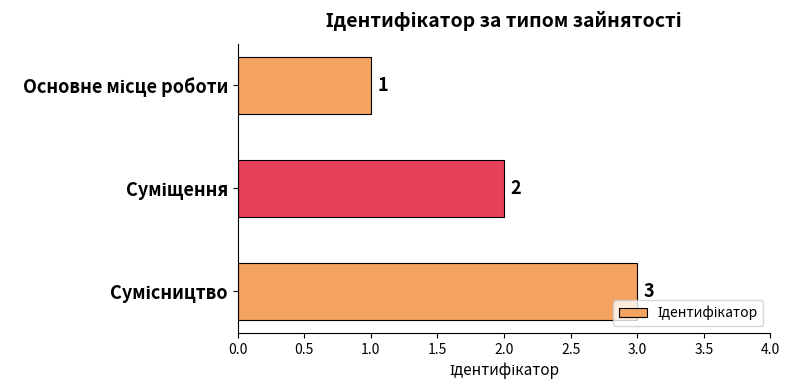

How many values are between 1 and 3?

3